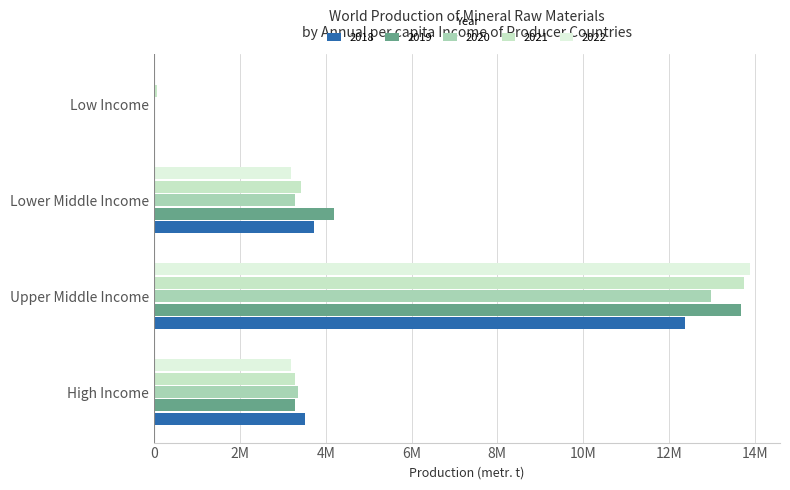

At Lower Middle Income, list the series in order from largest to smallest.

2019, 2018, 2021, 2020, 2022